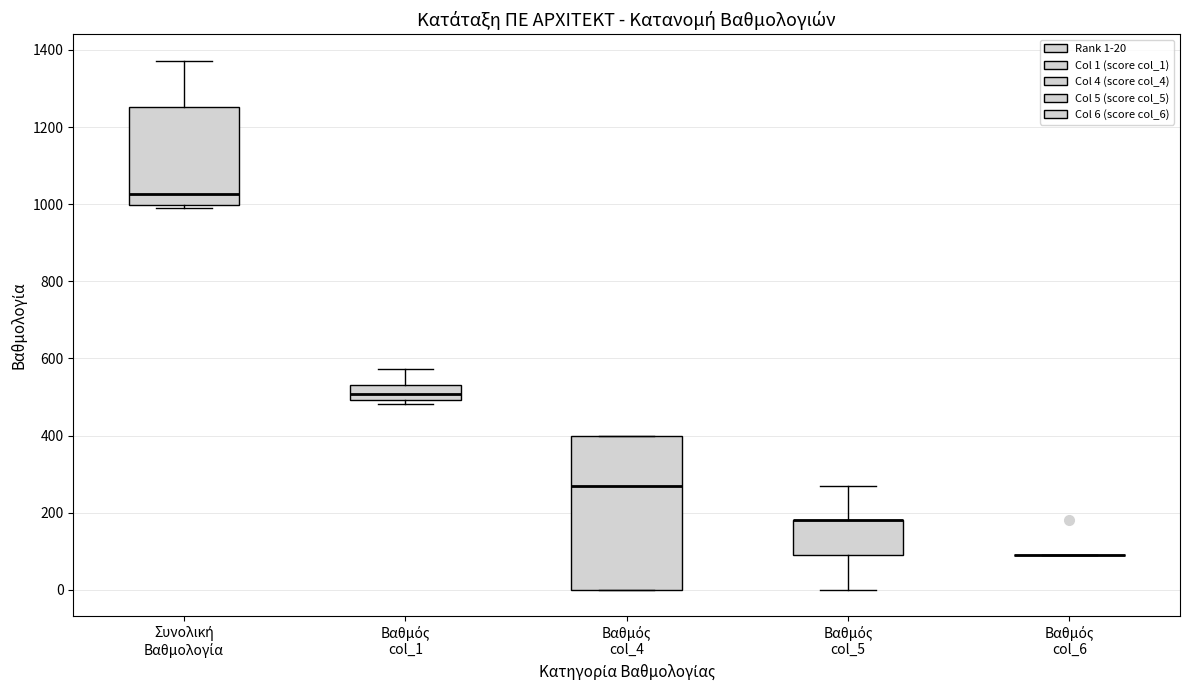

Reading left to right, read every box against the y-axis: the position of its median line, the range the box covers, and the ends of its whiskers. The values are not printed on the chart, so give them approximately, as read against the axis.

Συνολική Βαθμολογία: median 1020, box 1000 to 1260, whiskers 1000 to 1380
Βαθμός col_1: median 500 (inside the box), box 500 to 540, whiskers 480 to 580
Βαθμός col_4: median 280, box 0 to 400, whiskers 0 to 400
Βαθμός col_5: median 180 (drawn on the box's upper edge), box 100 to 180, whiskers 0 to 280
Βαθμός col_6: box collapsed to a line at 100, whiskers 100 to 100